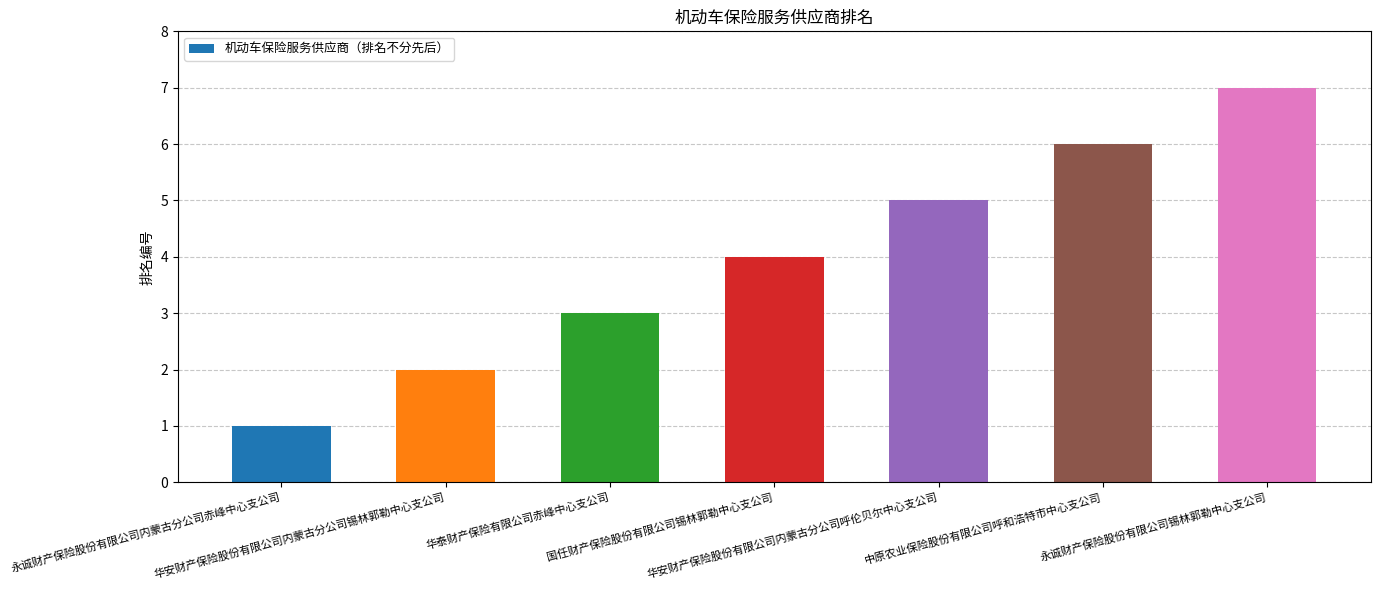

What is the greatest value displayed?

7